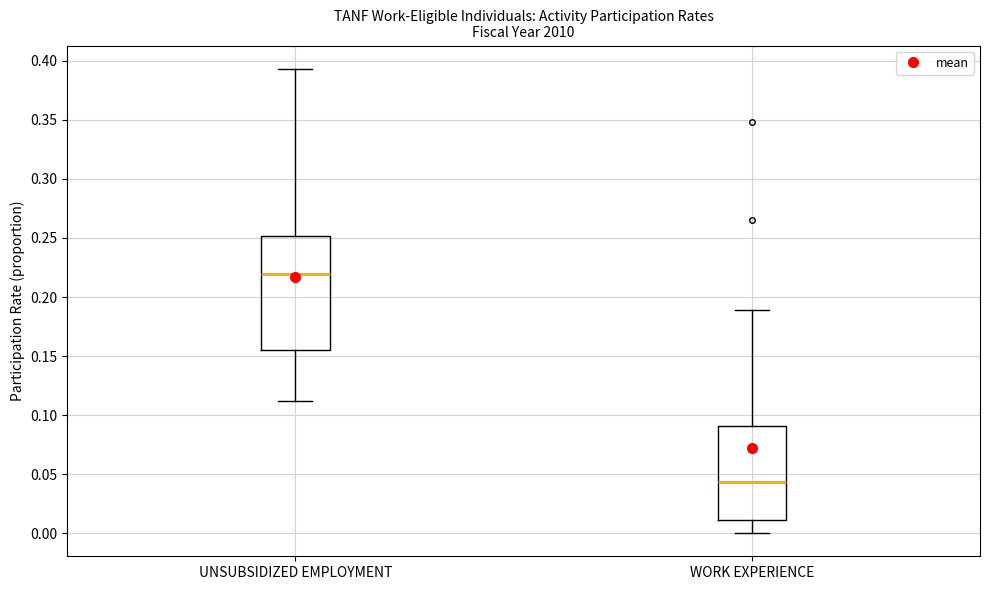

Which box is the tallest, from its lower edge to its upper edge?

UNSUBSIDIZED EMPLOYMENT